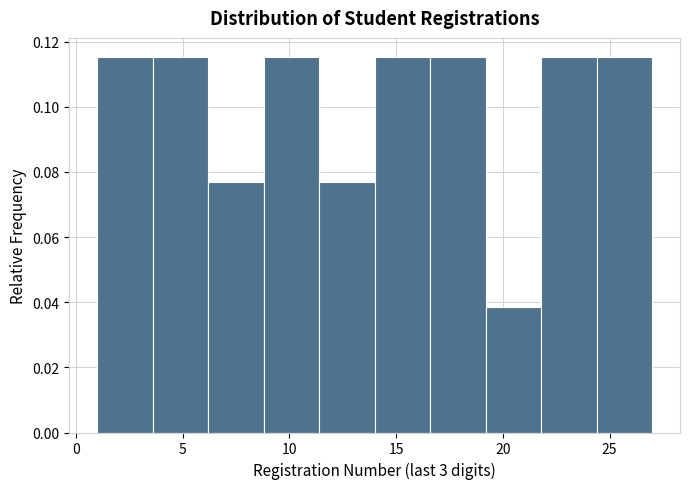

Reading left to right, list every bar in this chart as the range it spans on the x-axis followed by its height. Neither the bar edges nor the heights are printed on the chart, so give them approximately, as read against the axes.

1.0 to 3.6: 0.116
3.6 to 6.2: 0.116
6.2 to 8.8: 0.076
8.8 to 11.4: 0.116
11.4 to 14.0: 0.076
14.0 to 16.6: 0.116
16.6 to 19.2: 0.116
19.2 to 21.8: 0.038
21.8 to 24.4: 0.116
24.4 to 27.0: 0.116